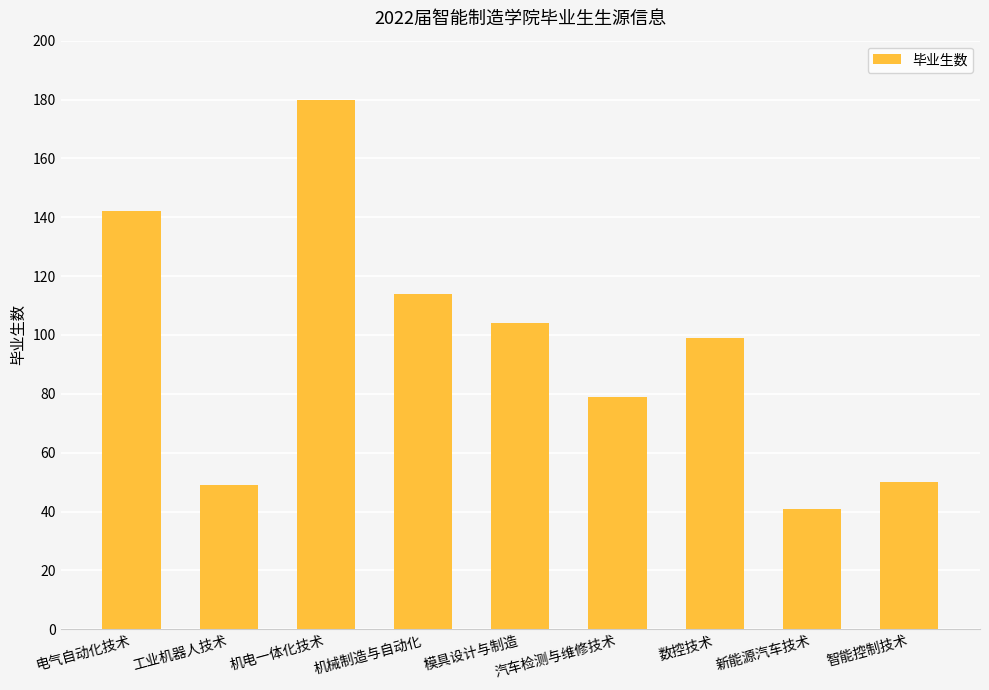

At which category does the chart reach its minimum across all series?

新能源汽车技术